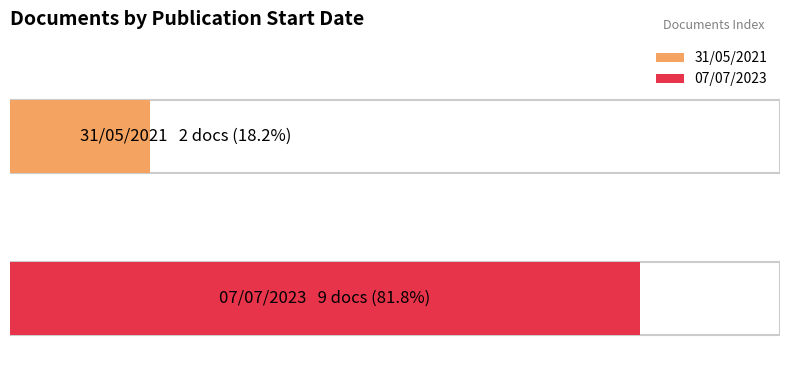

At which category does the chart reach its minimum across all series?

31/05/2021